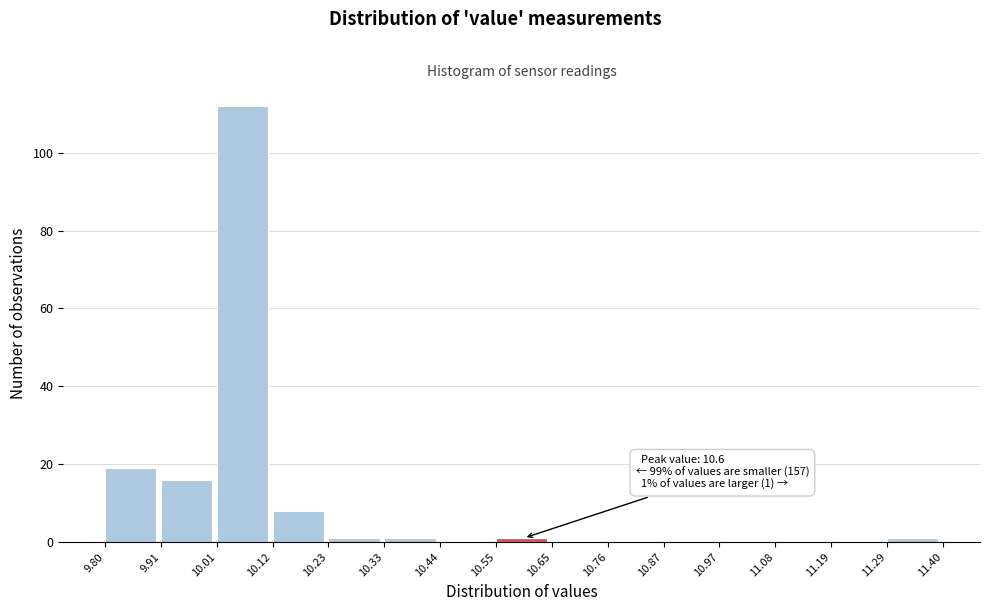

Which range on the x-axis has the tallest bar?

10.01 to 10.12